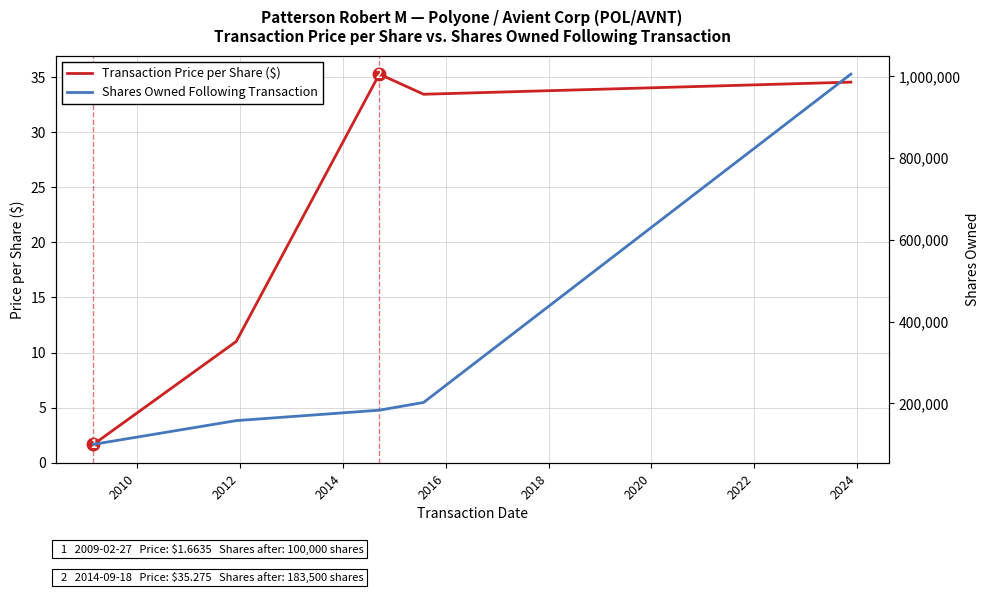

Which series changed the most between 2010 and 2014?

Shares Owned Following Transaction